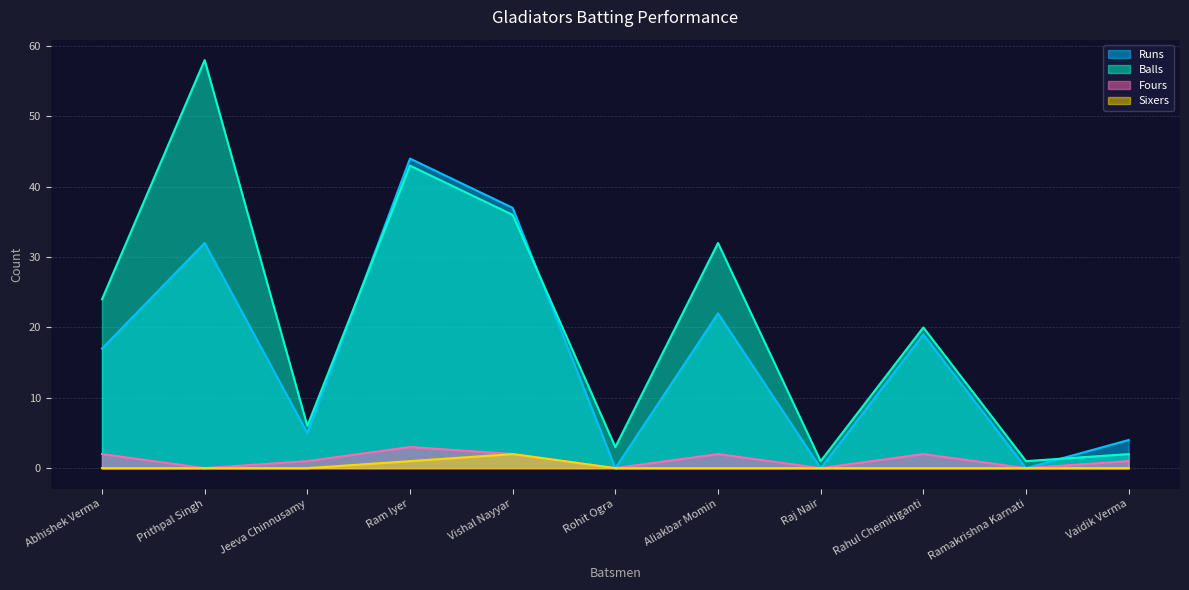

Rank the series at Rohit Ogra from lowest to highest value.

Runs, Fours, Sixers, Balls